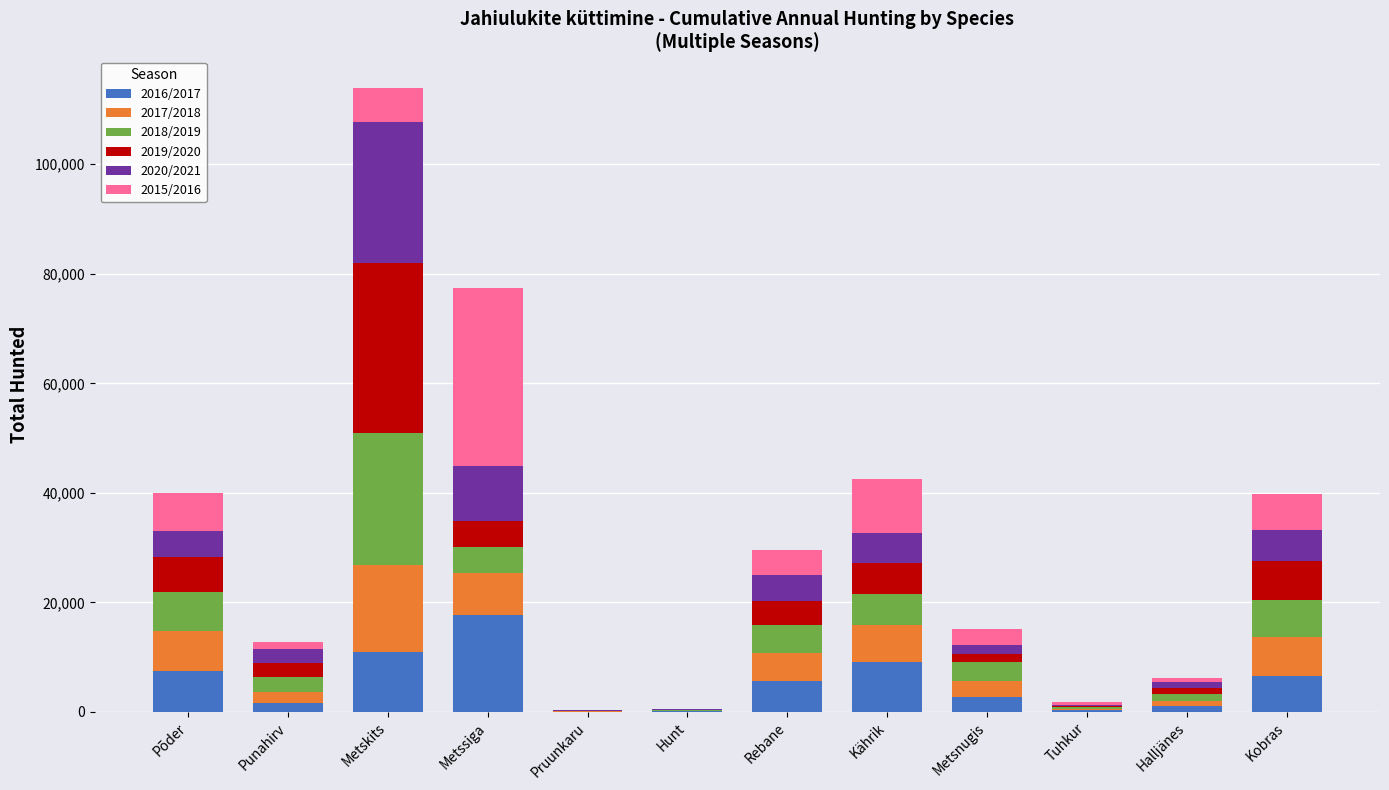

At which category is the sum across all series the highest?

Metskits